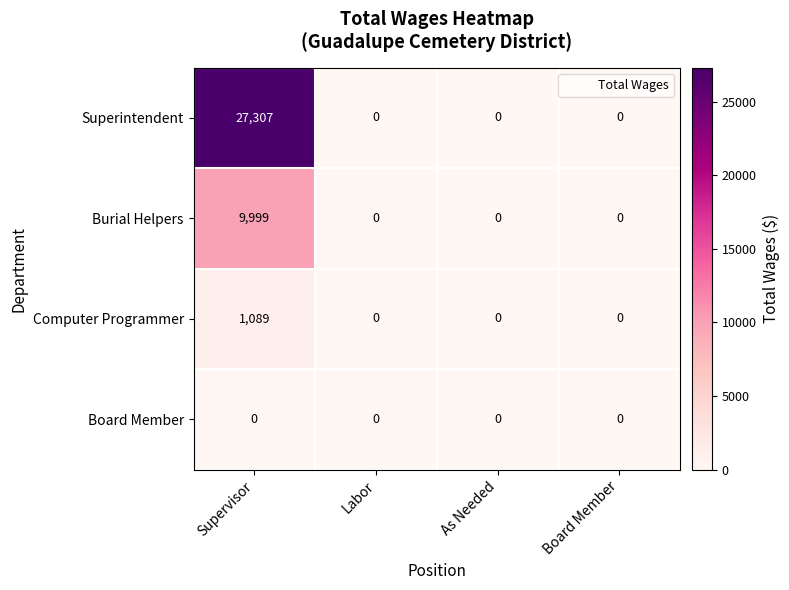

True or false: Computer Programmer has a value of 0 at As Needed.

True